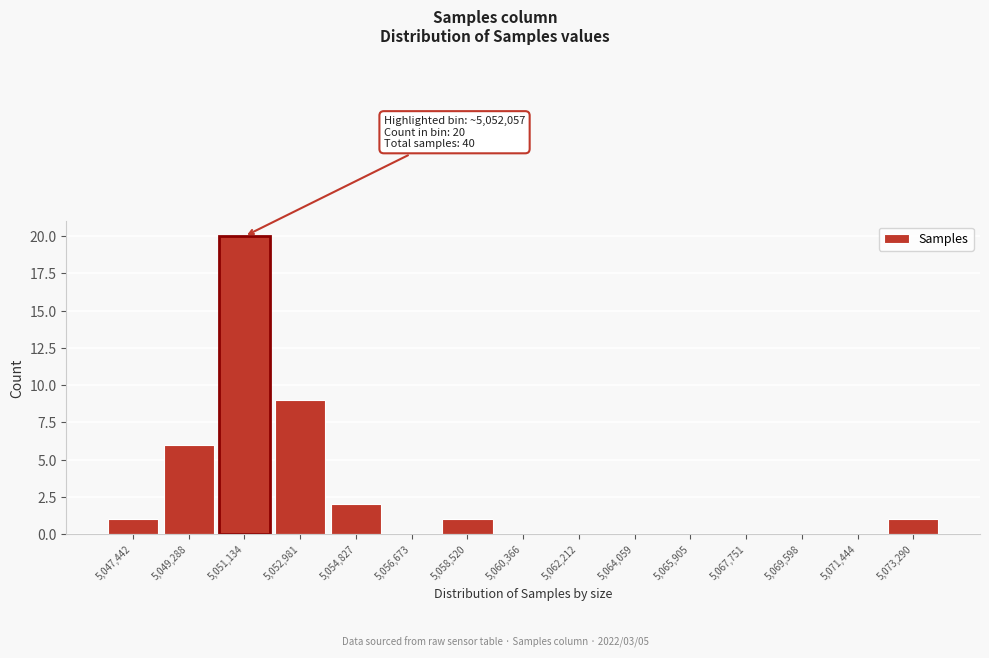

Reading left to right, extract all data points from this chart.

5,047,442=1	5,049,288=6	5,051,134=20	5,052,981=9	5,054,827=2	5,056,673=0	5,058,520=1	5,060,366=0	5,062,212=0	5,064,059=0	5,065,905=0	5,067,751=0	5,069,598=0	5,071,444=0	5,073,290=1